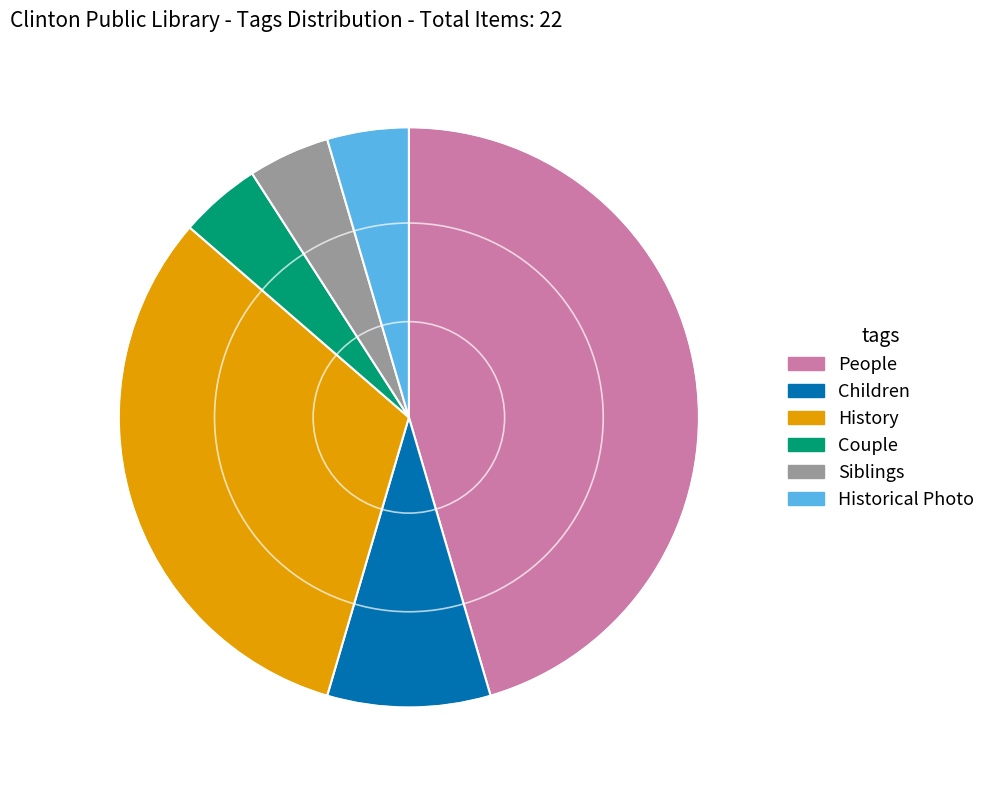

How many slices are in this pie chart?

6